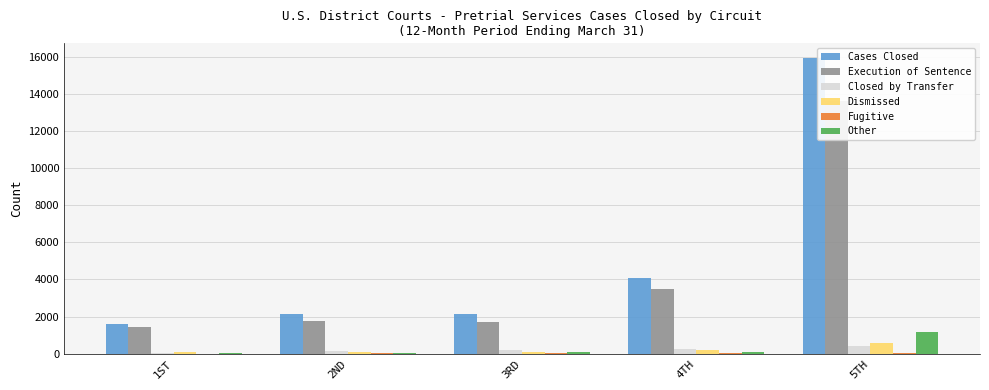

What is the total value across all series at 4TH?

8149